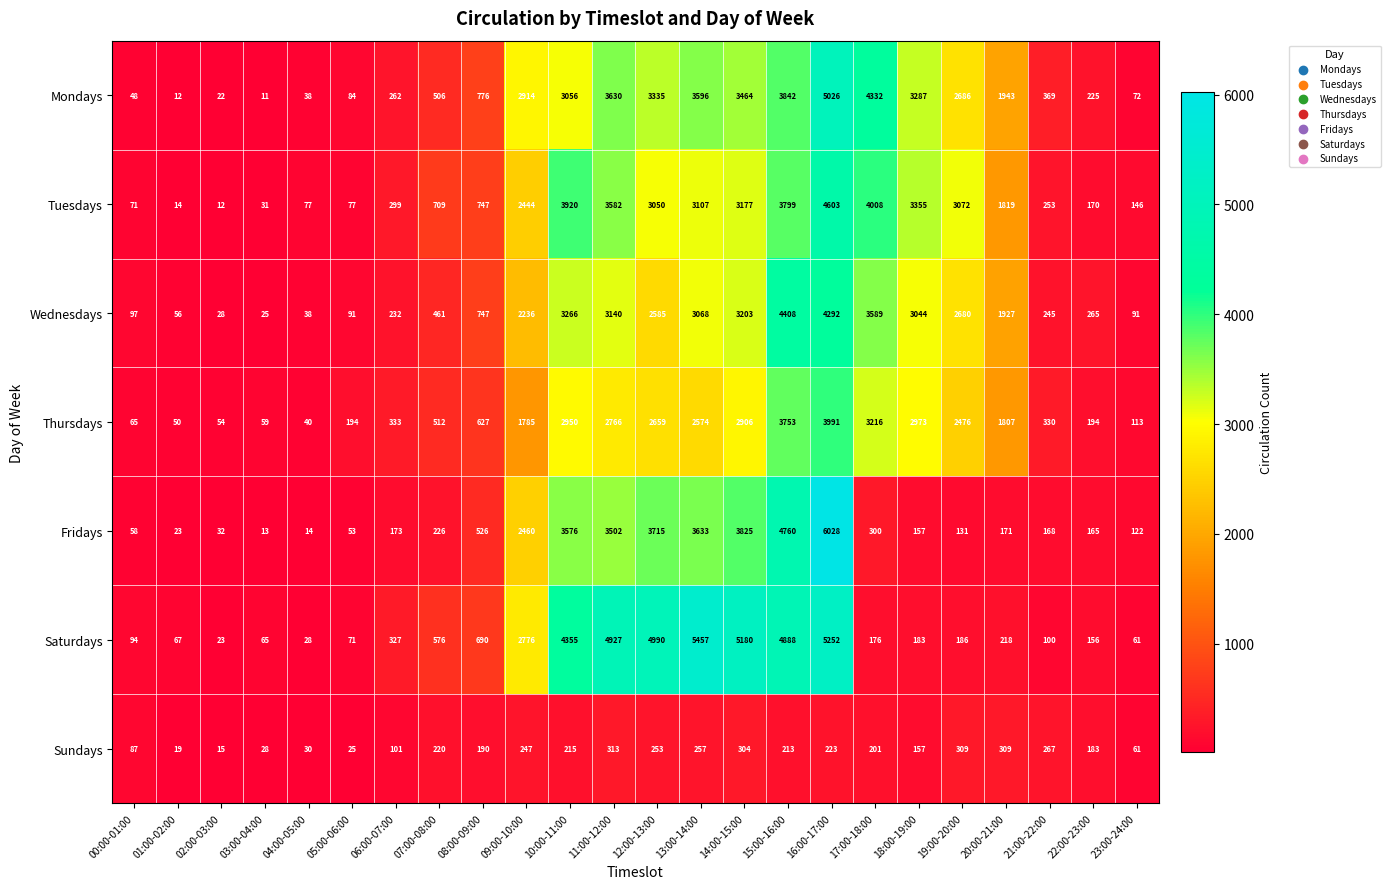

What is the lowest value of the Saturdays series?

23